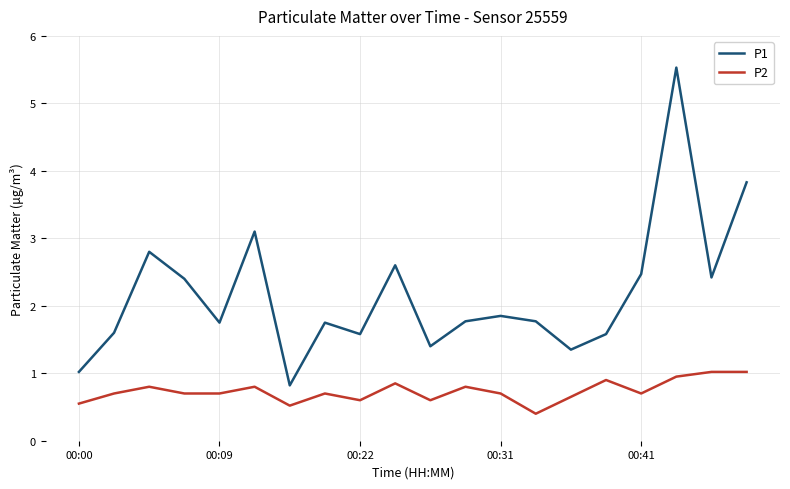

What is the minimum value shown in the chart?

0.4